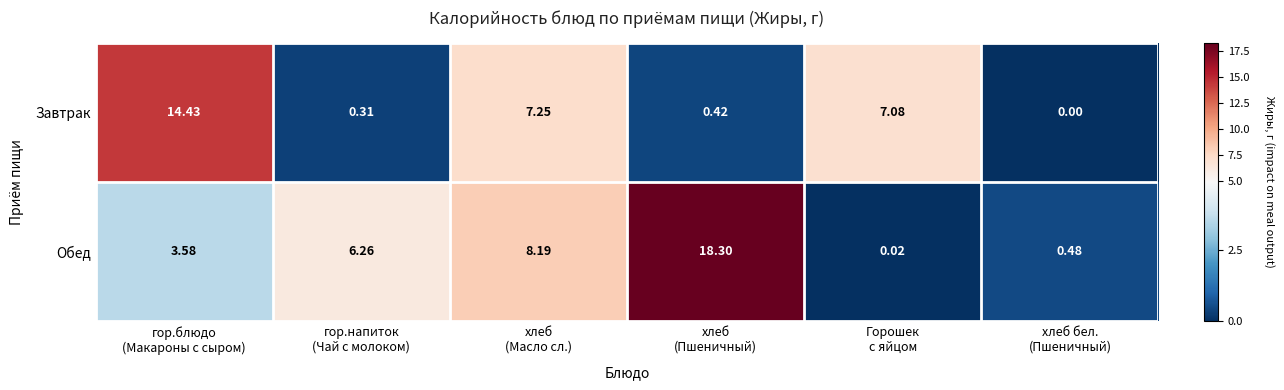

How many values in the Обед series exceed 6?

3